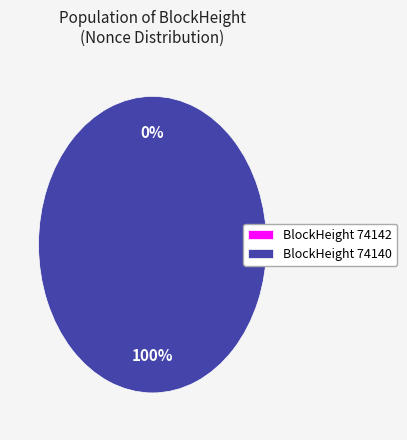

To the nearest percent, what percentage of the pie is 74140?

100%